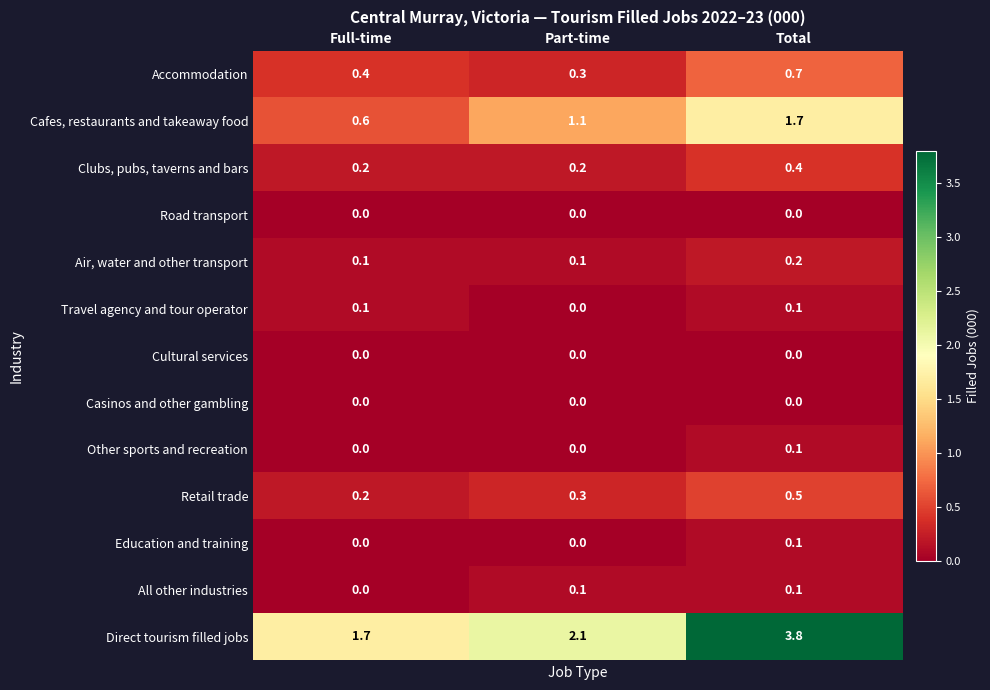

Where is Cafes, restaurants and takeaway food nearest to the value 1?

Part-time